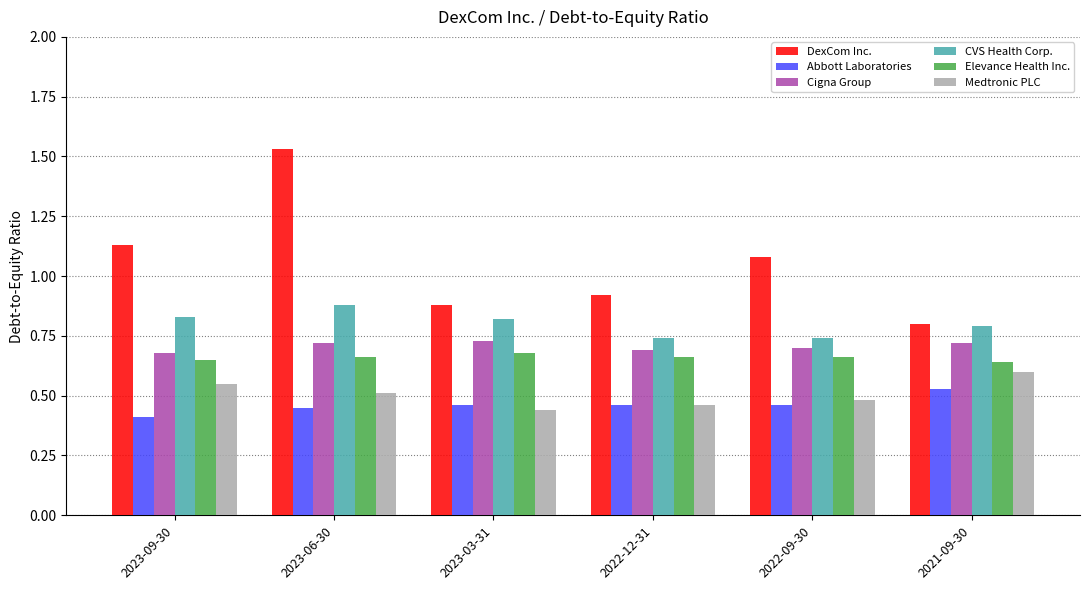

What is the label of the 4th bar from the right?

2023-03-31